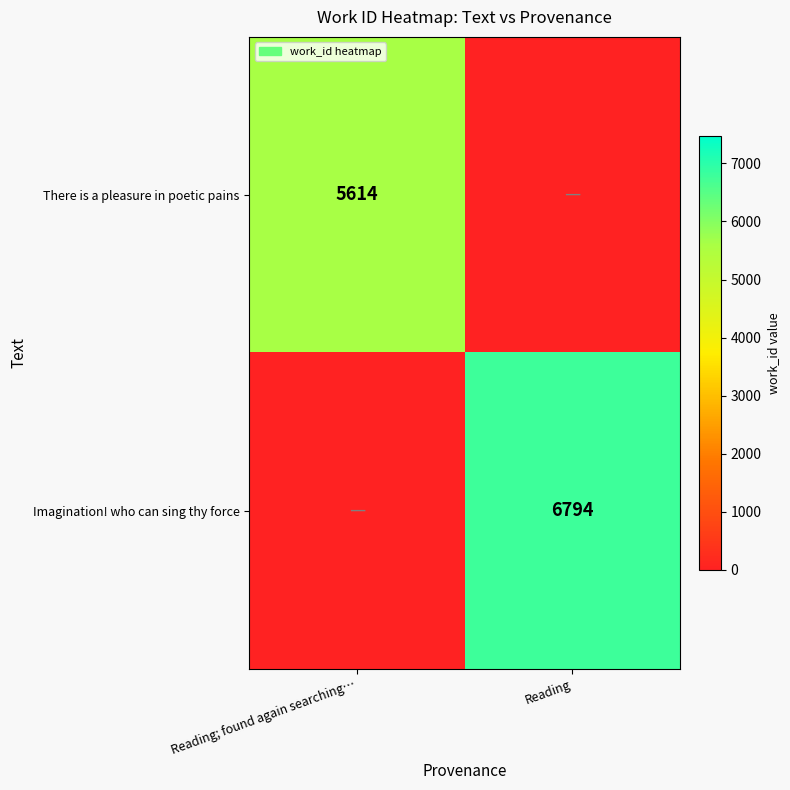

Is the value of Imagination! who can sing thy force at Reading greater than the value of There is a pleasure in poetic pains at Reading; found again searching…?

Yes